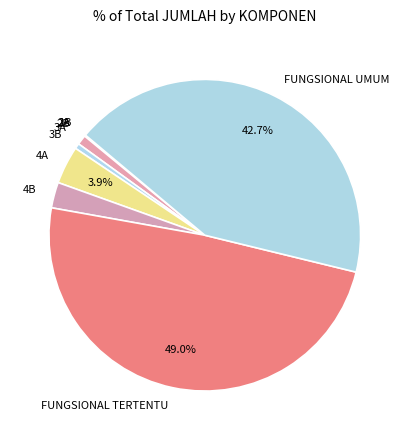

To the nearest percent, what is the average slice percentage?

11%